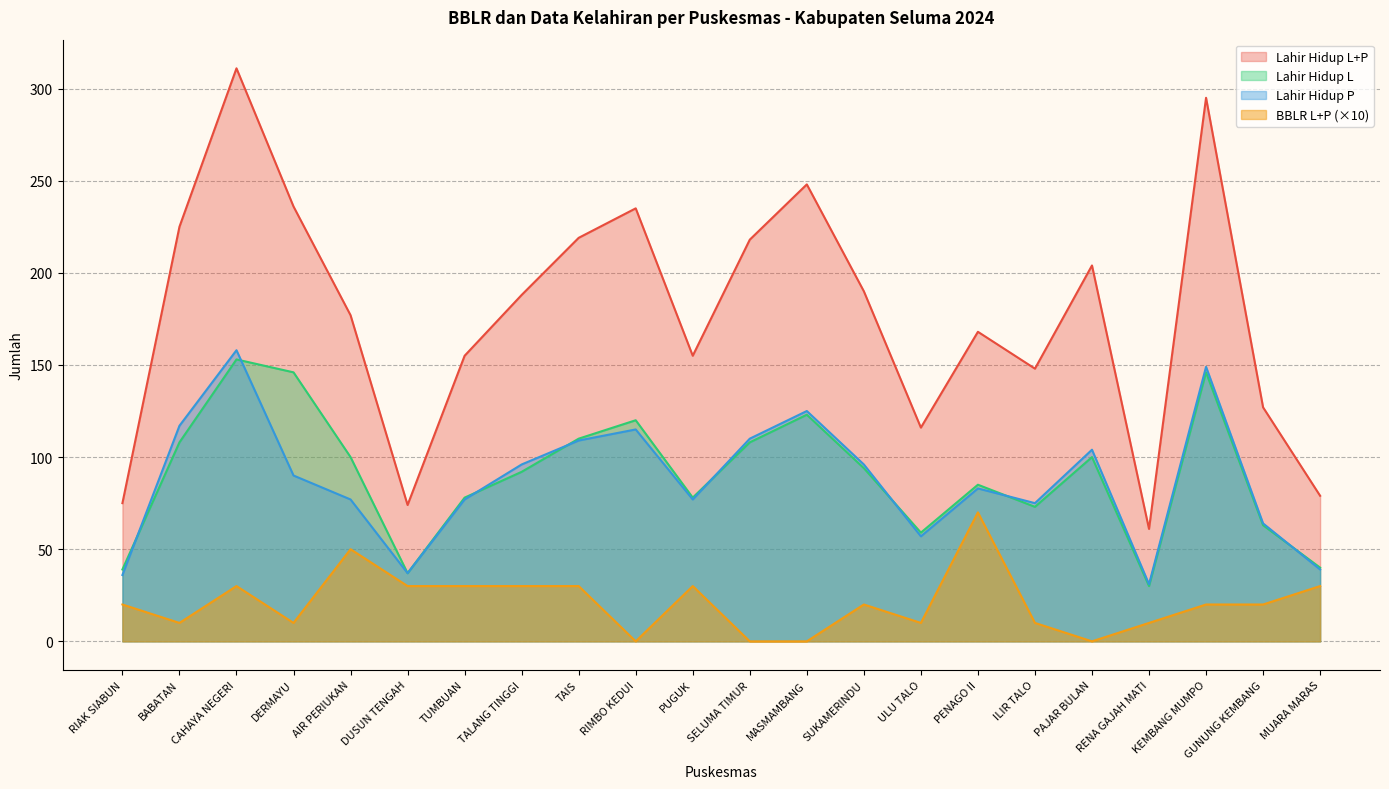

Is the value of Lahir Hidup L+P at MUARA MARAS greater than the value of Lahir Hidup L at MASMAMBANG?

No